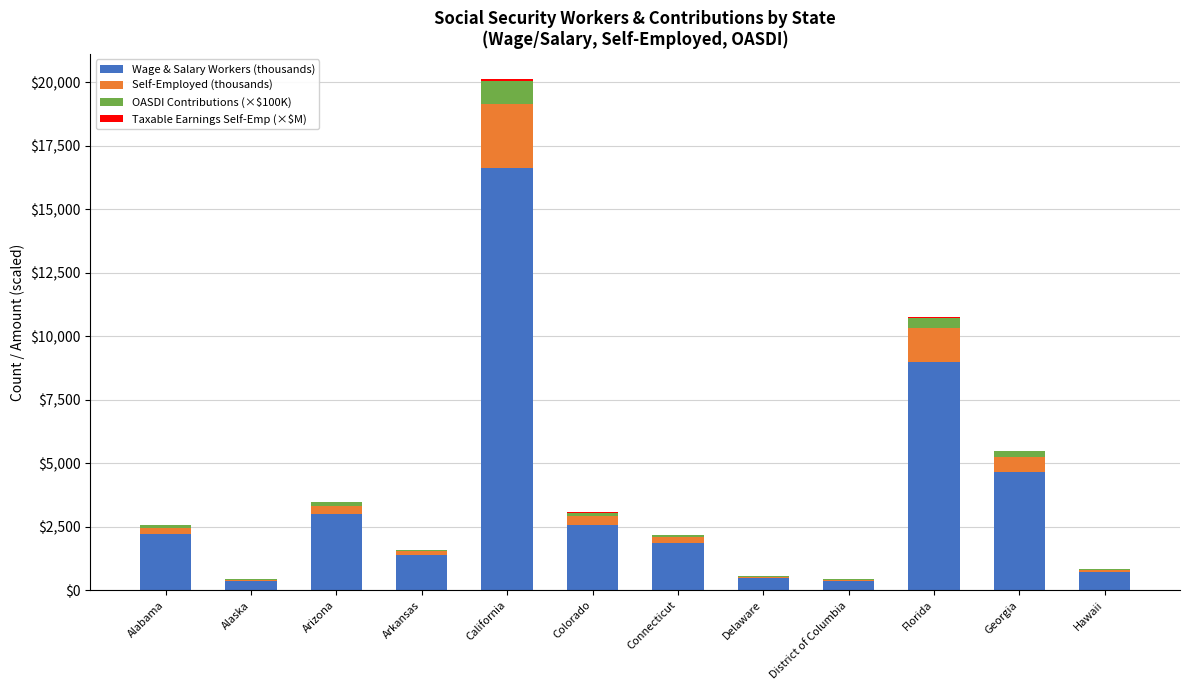

What is the maximum value for Wage & Salary Workers (thousands)?

16605.1